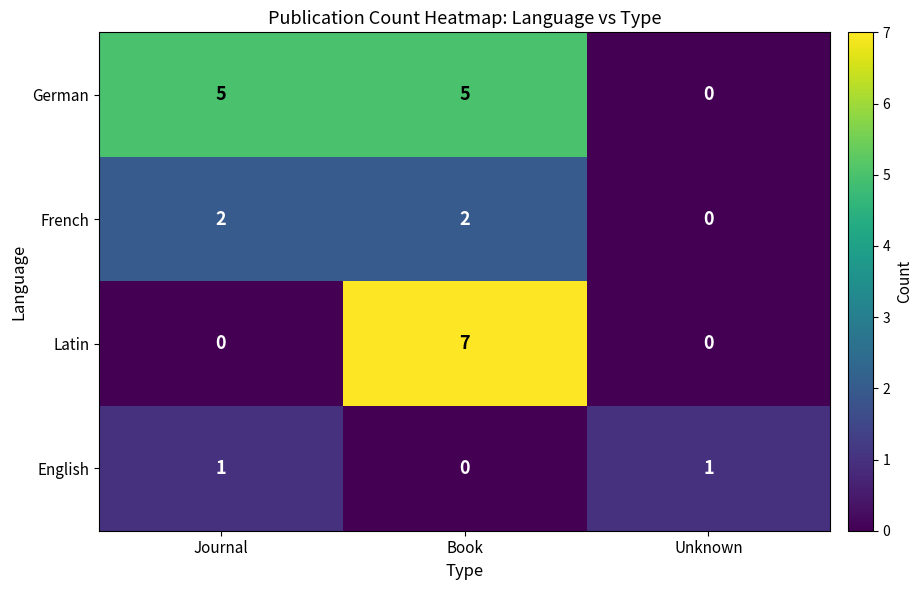

What is the sum of the Latin values at Journal and Book?

7